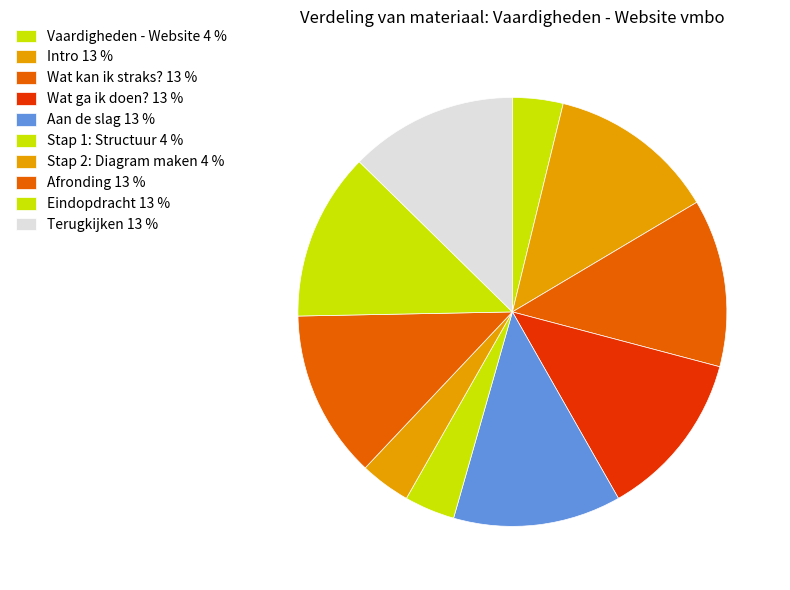

Count the number of slices in the pie.

10